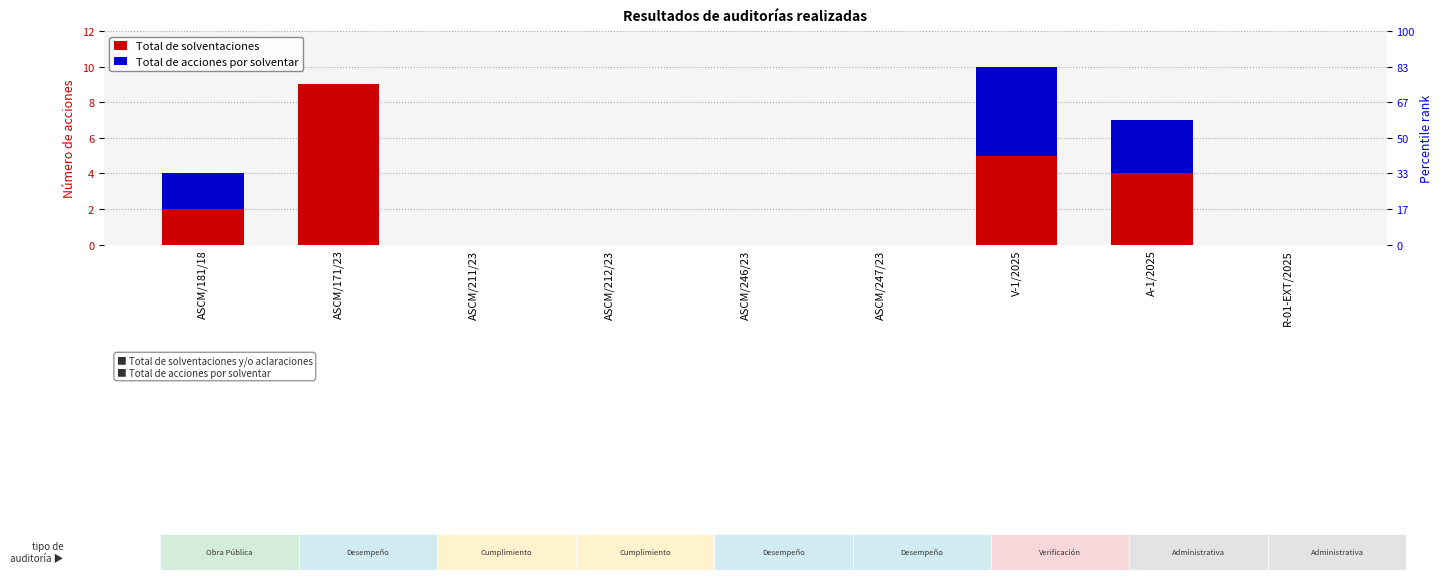

What position from the right is R-01-EXT/2025?

1